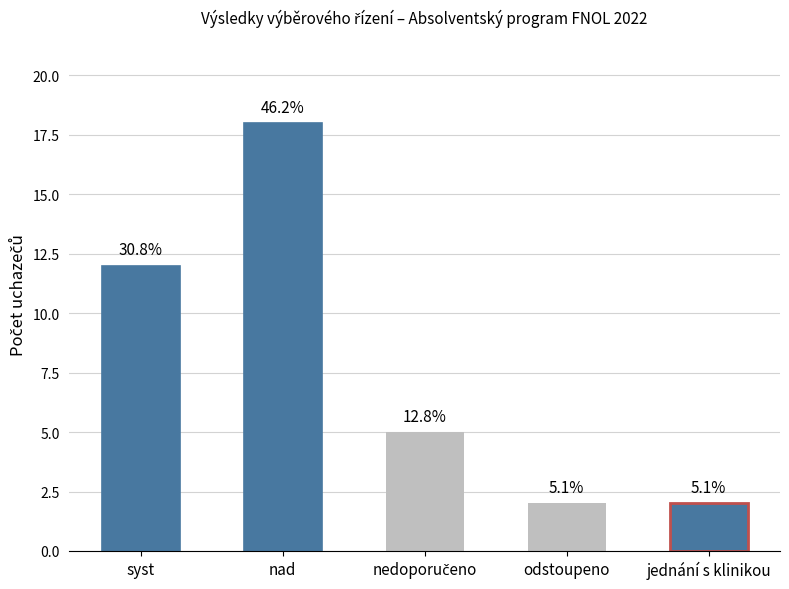

What is the ratio of the value at jednání s klinikou to the value at nad?

0.1